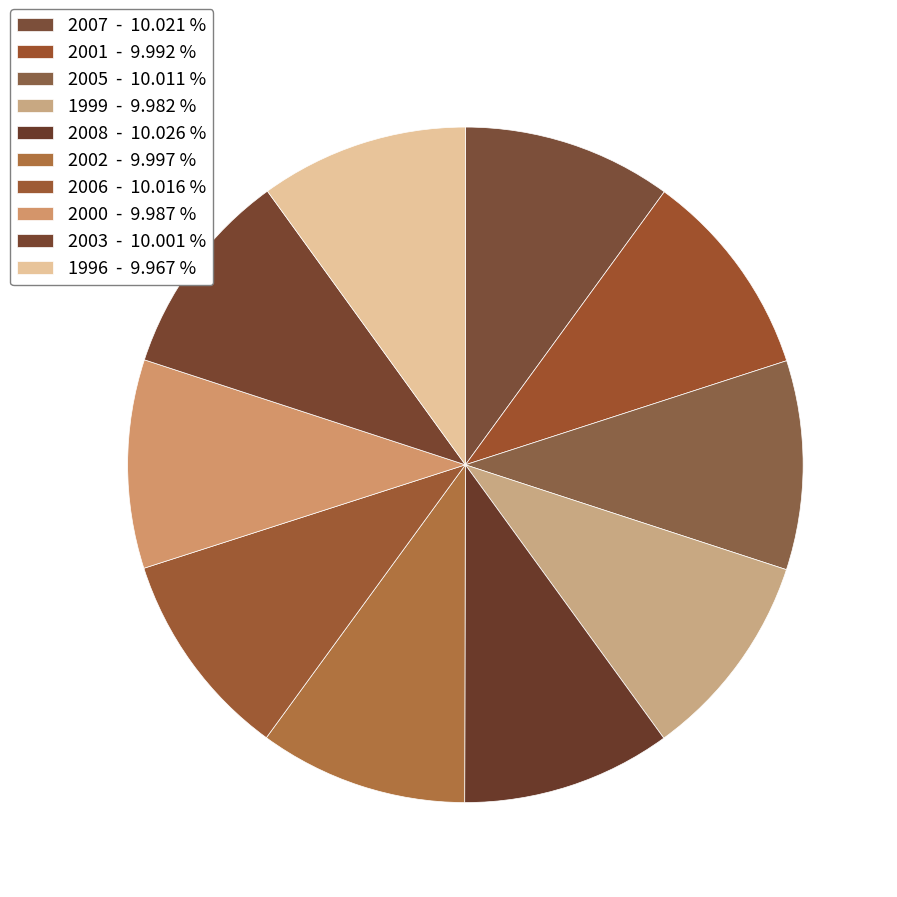

To the nearest percent, what is the combined percentage of 2003 and 2002?

20%